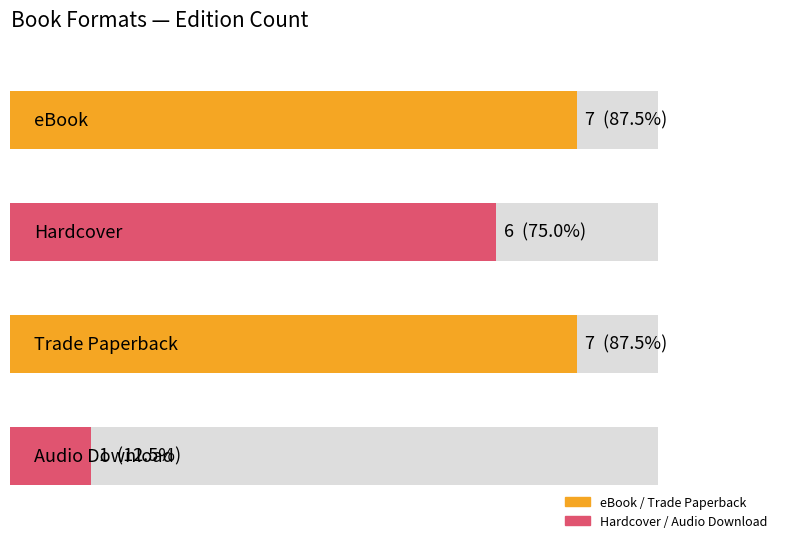

Rank the categories by value from highest to lowest.

eBook, Trade Paperback, Hardcover, Audio Download